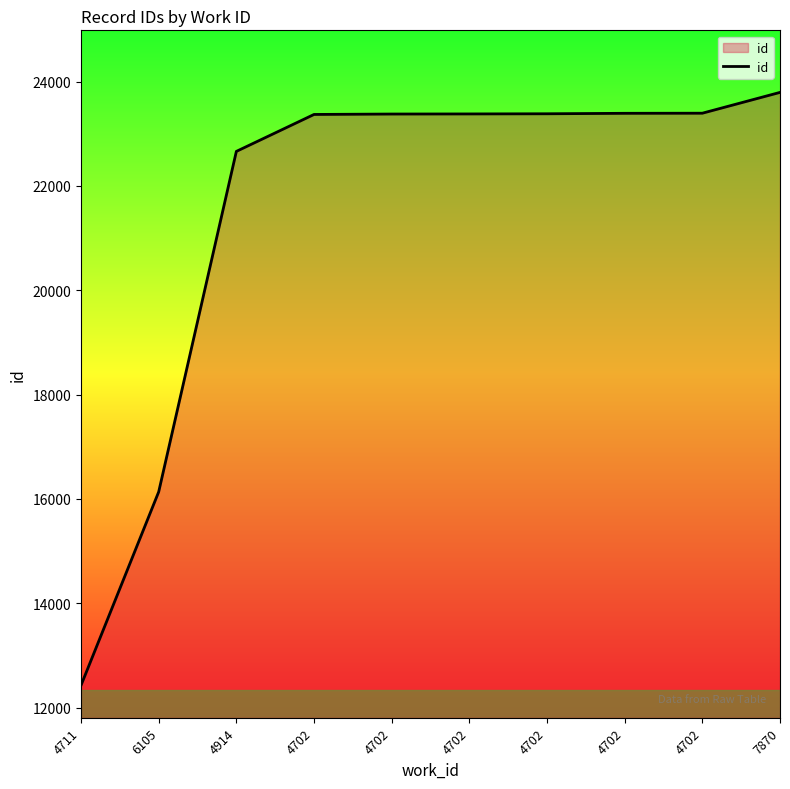

Count the number of data series in this chart.

1